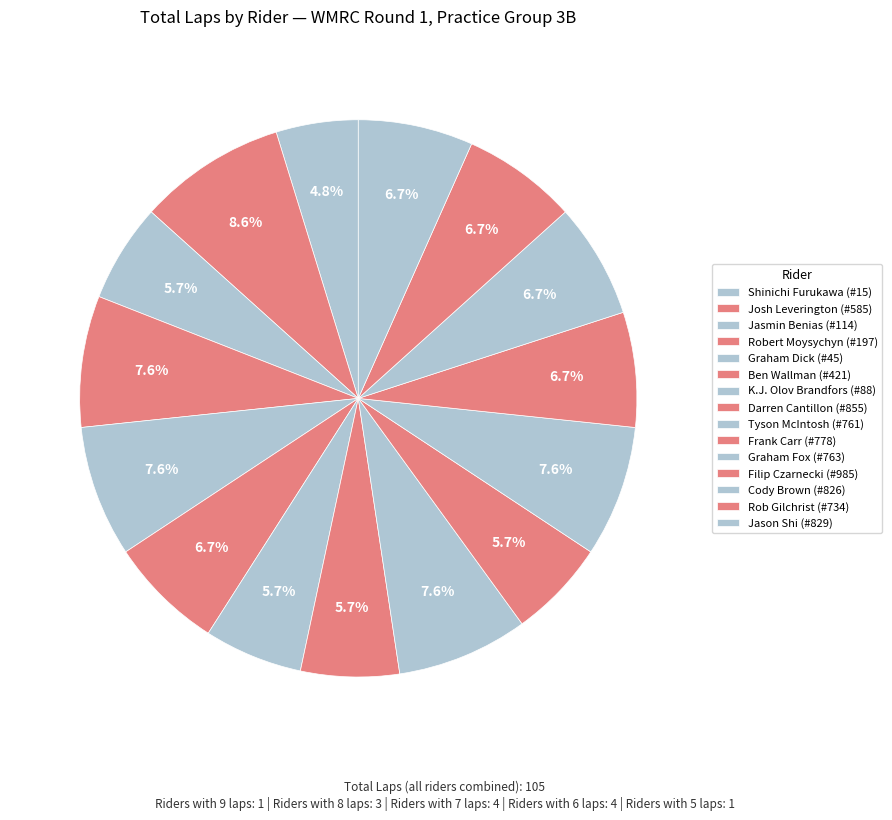

To the nearest percent, what is the average slice percentage?

7%